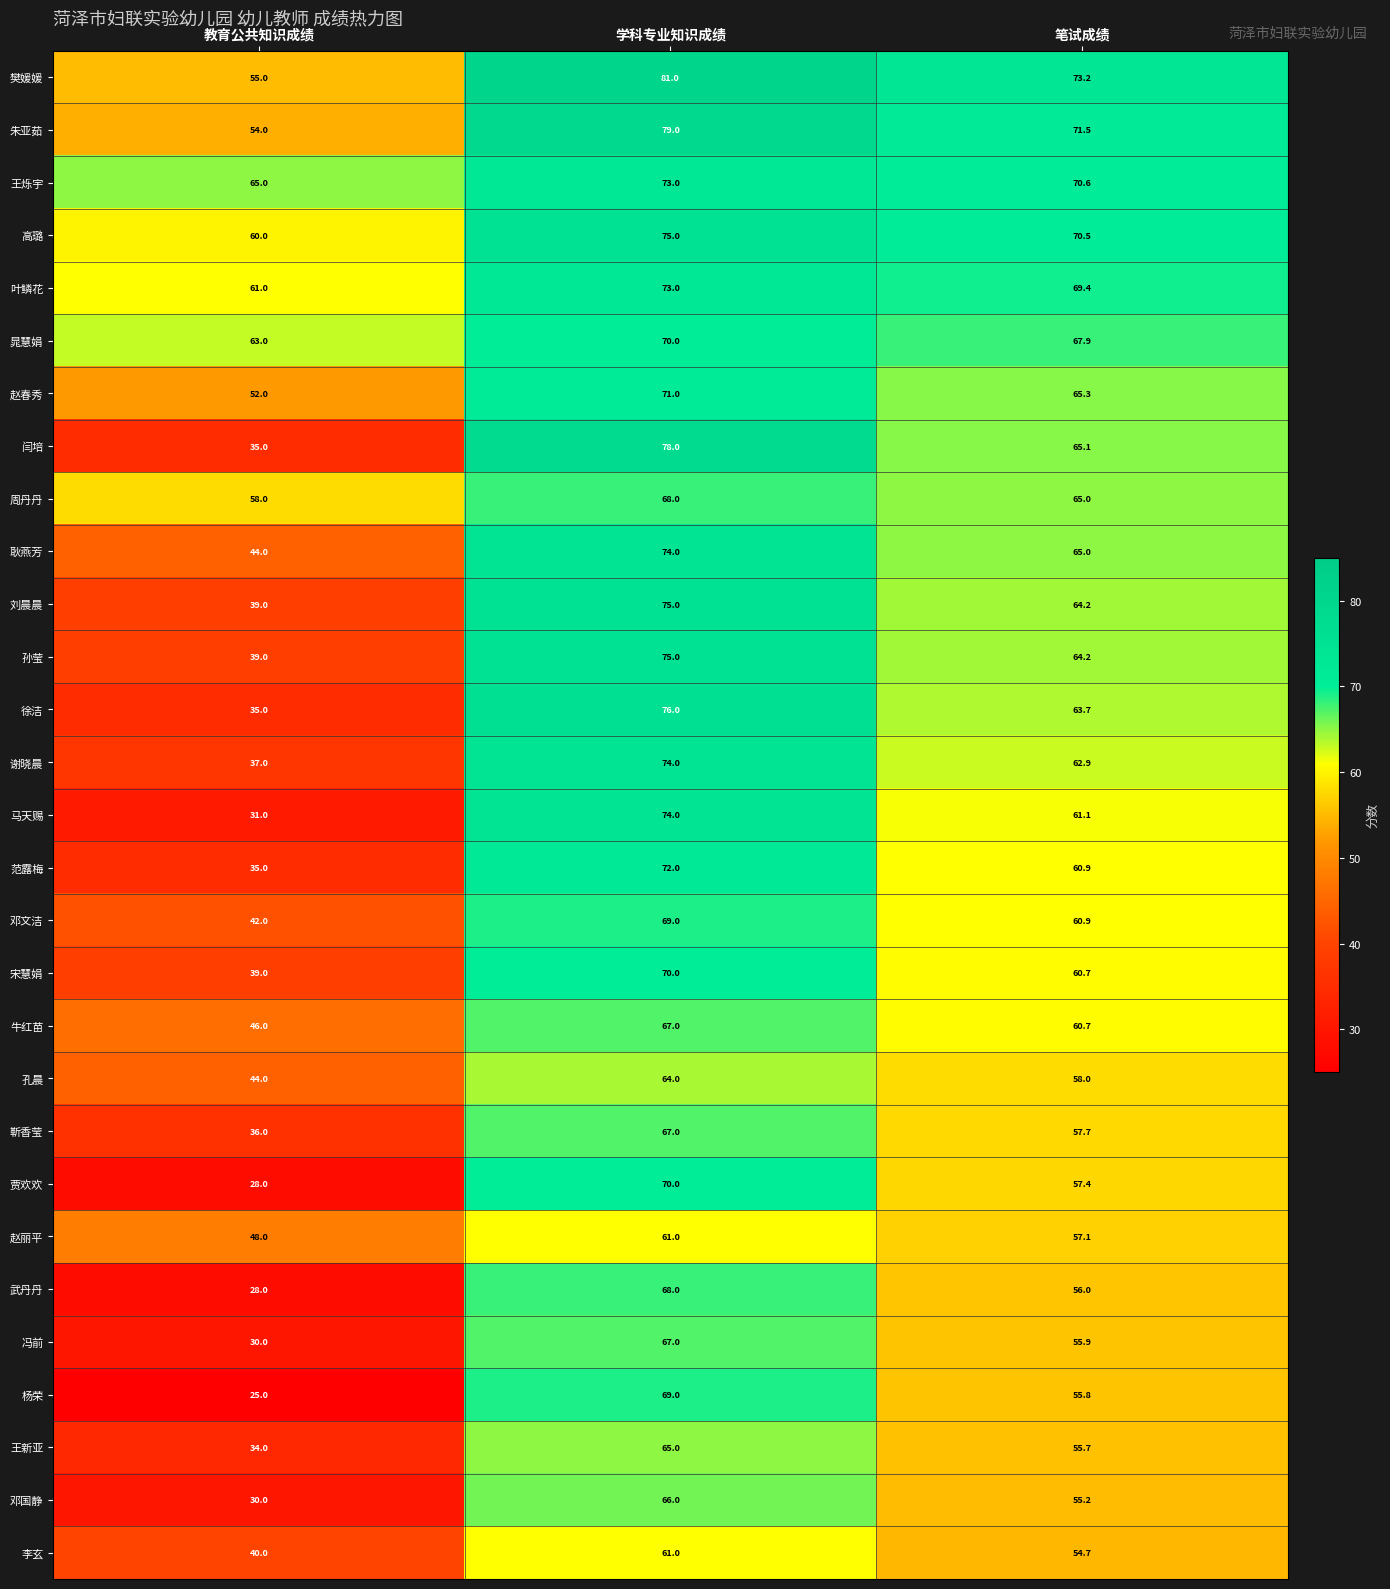

What value does the 邓国静 series have at 笔试成绩?

55.2